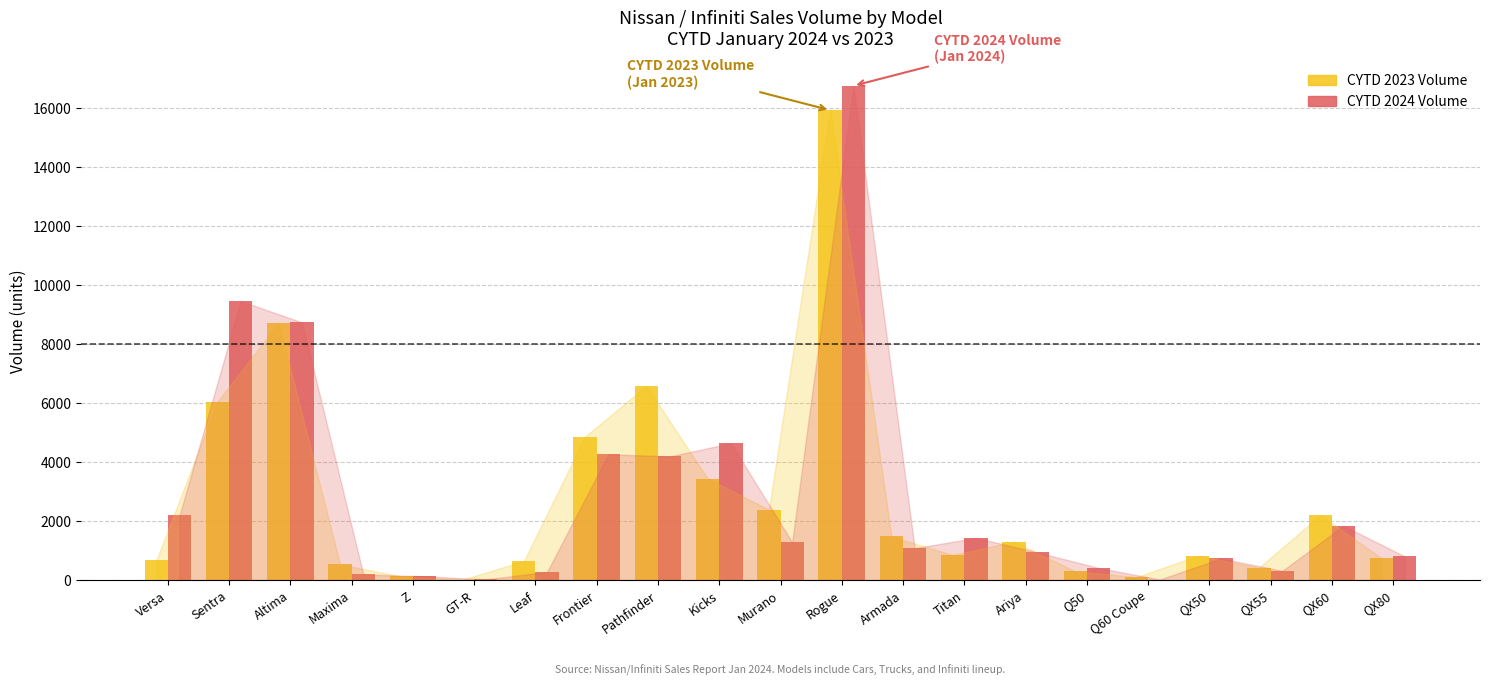

Is it true that CYTD 2024 Volume equals 9448 at Sentra?

True